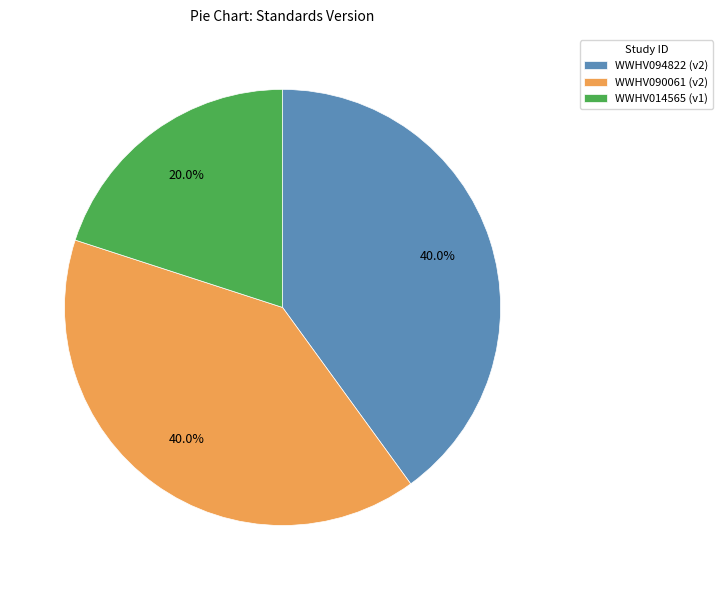

What is the smallest slice in the pie chart?

WWHV014565